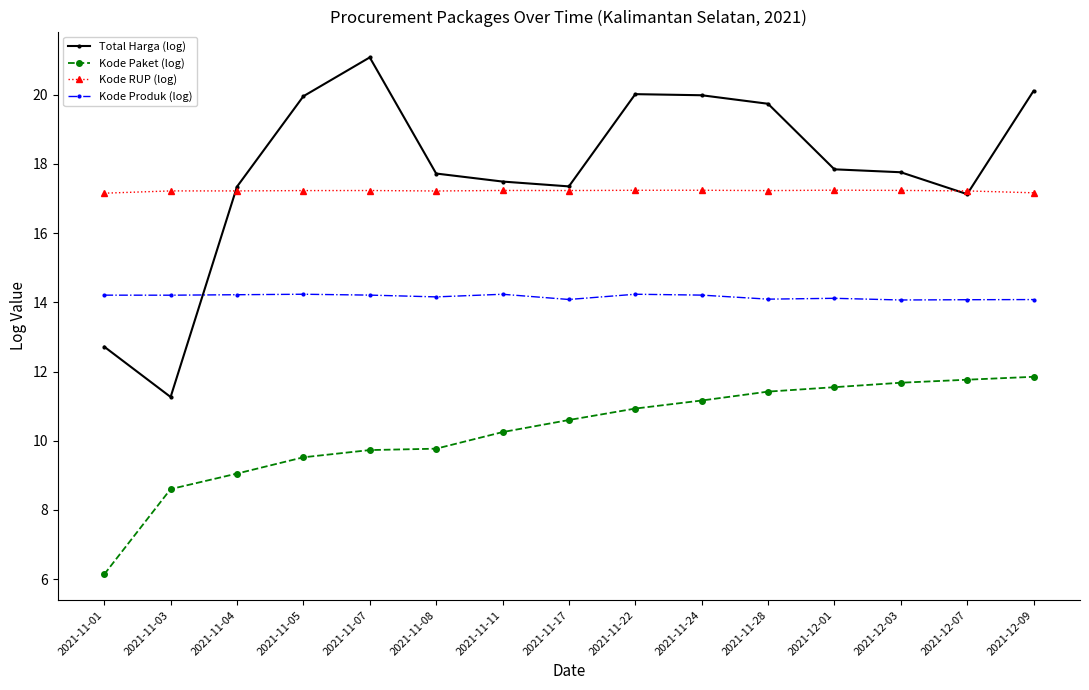

What is the average value of the Kode RUP (log) series?

17.2